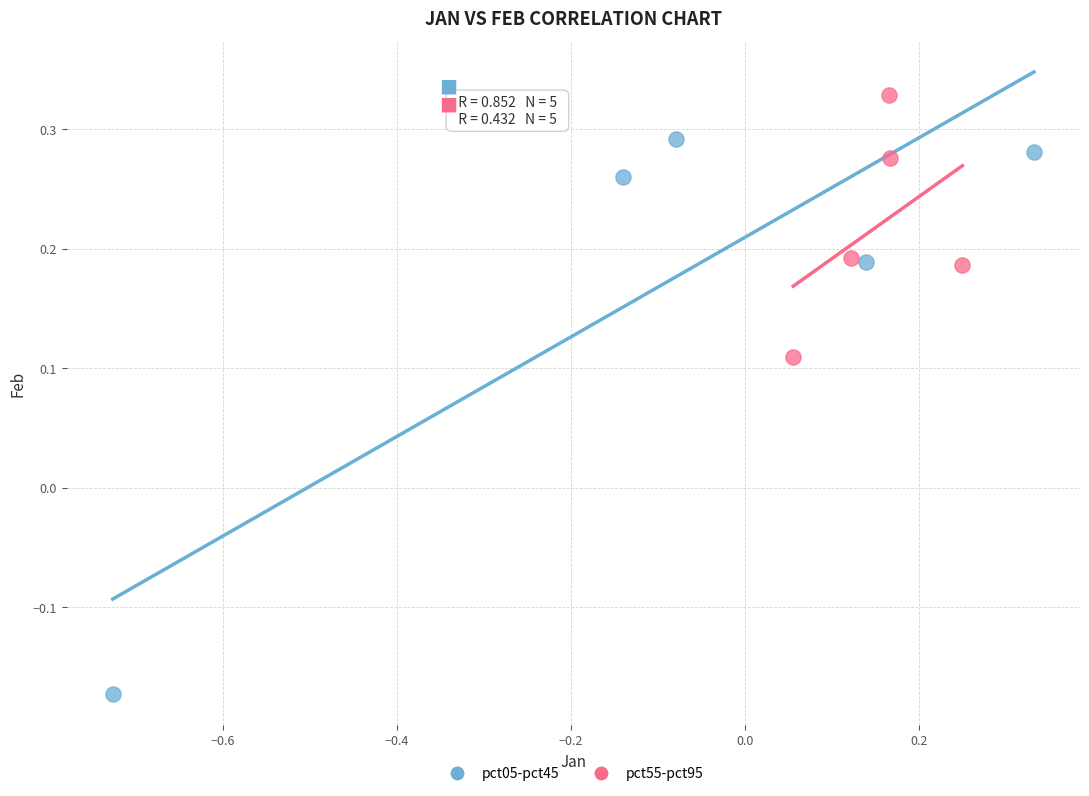

Which series reaches the maximum Y coordinate?

pct55-pct95